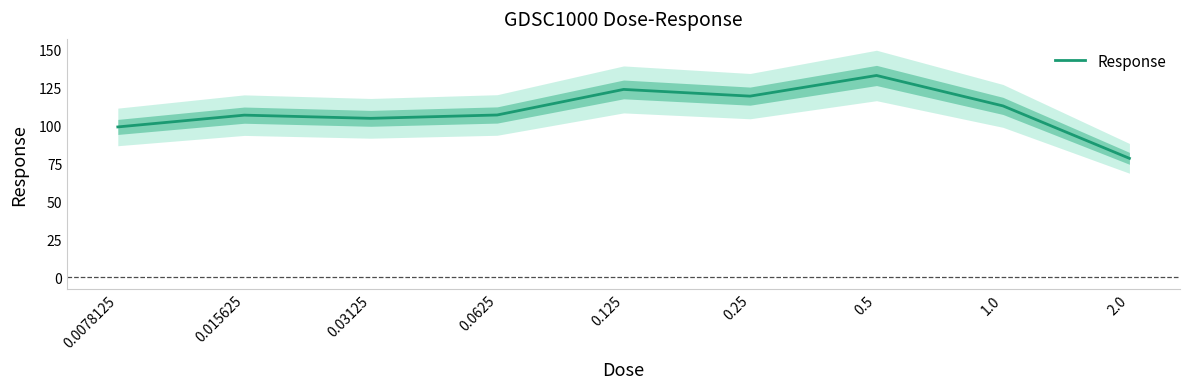

Rank the categories by value from highest to lowest.

0.5, 0.125, 0.25, 1.0, 0.0625, 0.015625, 0.03125, 0.0078125, 2.0